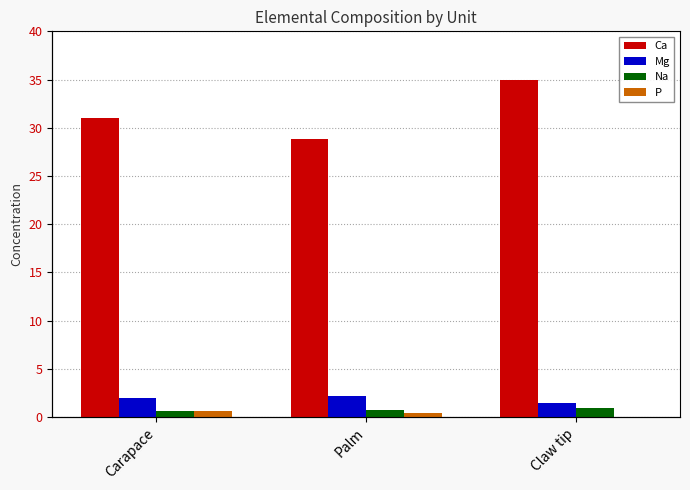

What is the label of the 1st bar from the right?

Claw tip